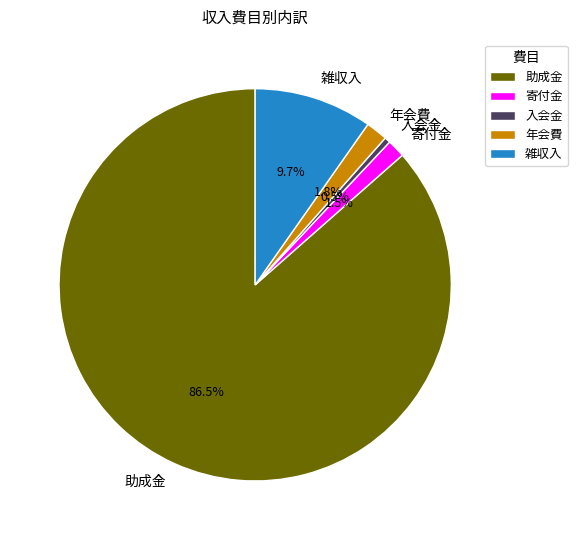

What percentage do 助成金 and 寄付金 together represent?

88.0%